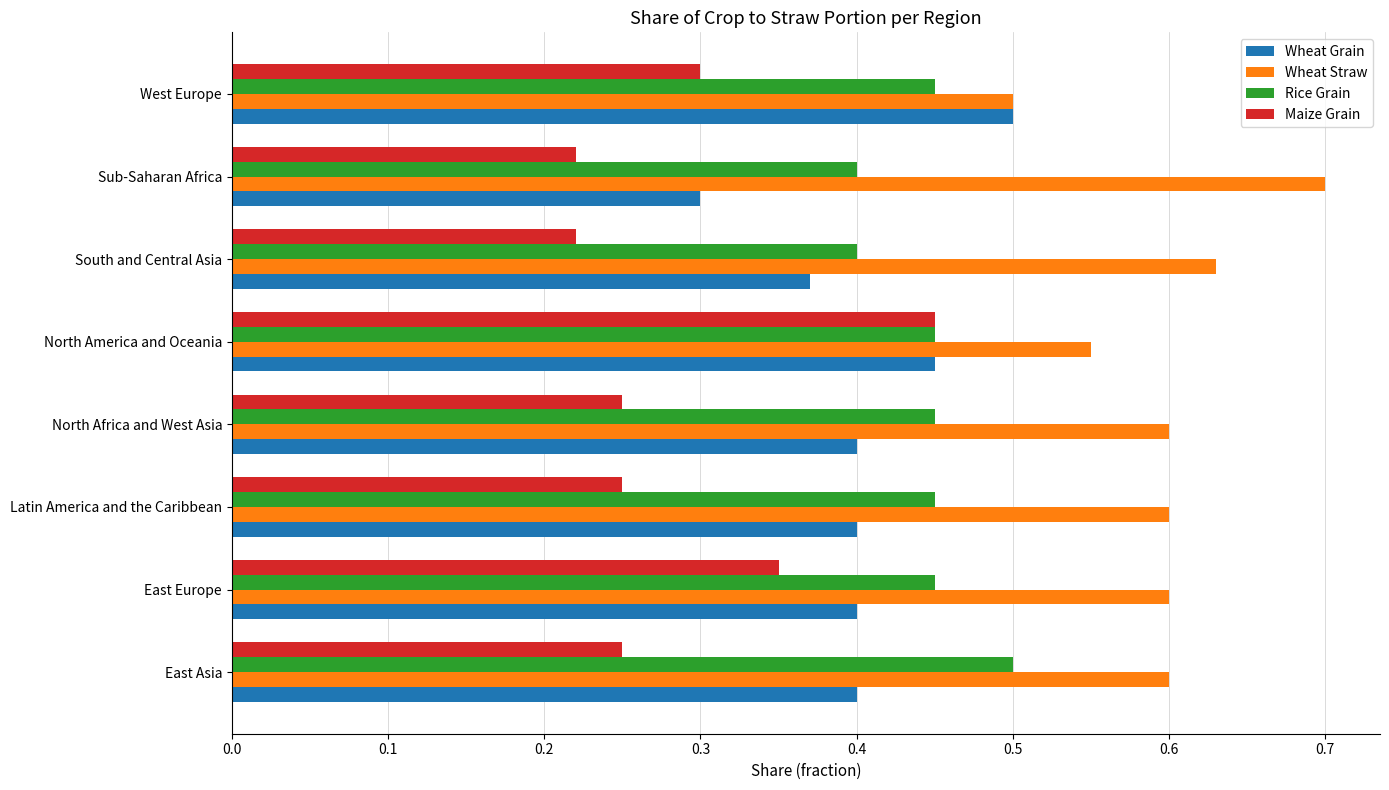

Which series has the largest total across all categories?

Wheat Straw